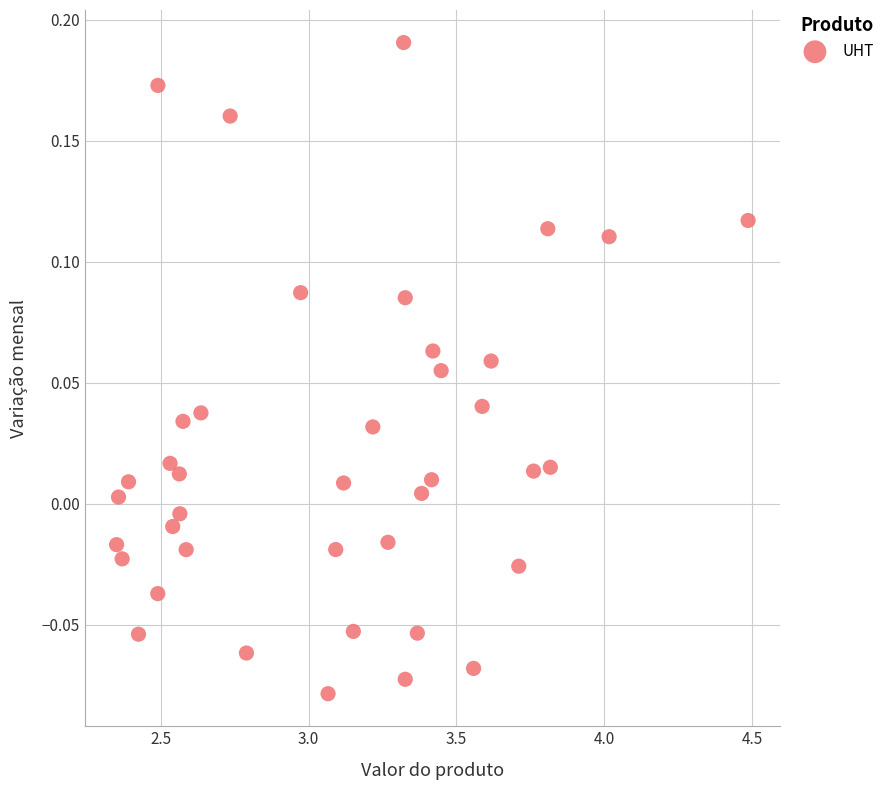

What is the range of Y values (max minus min)?

0.3